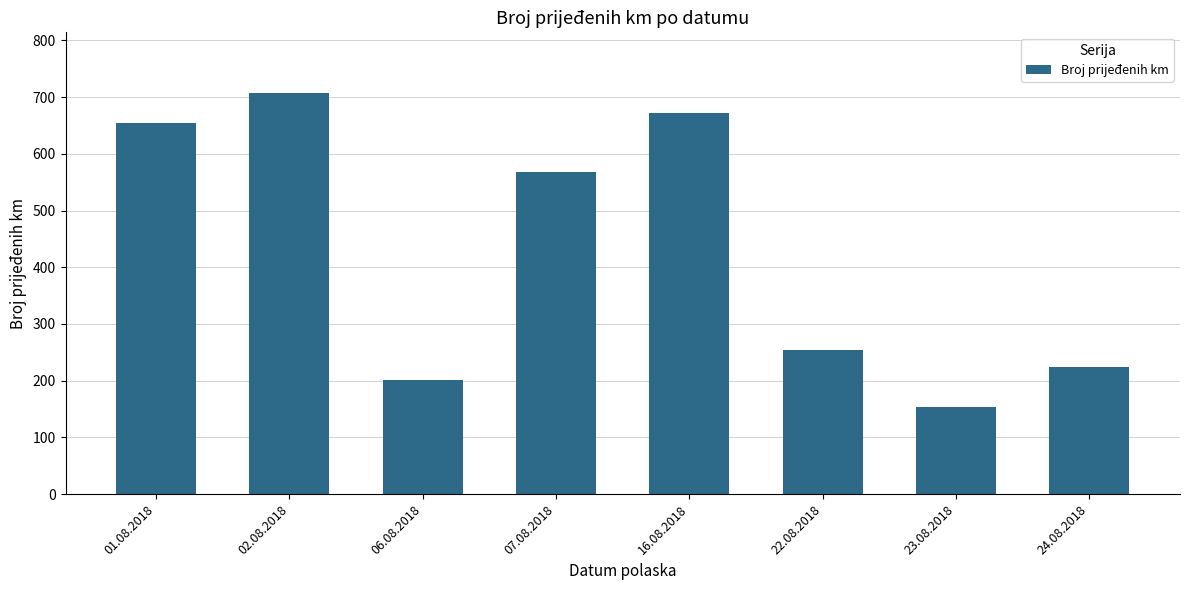

What is the difference between the second highest and second lowest values?

470